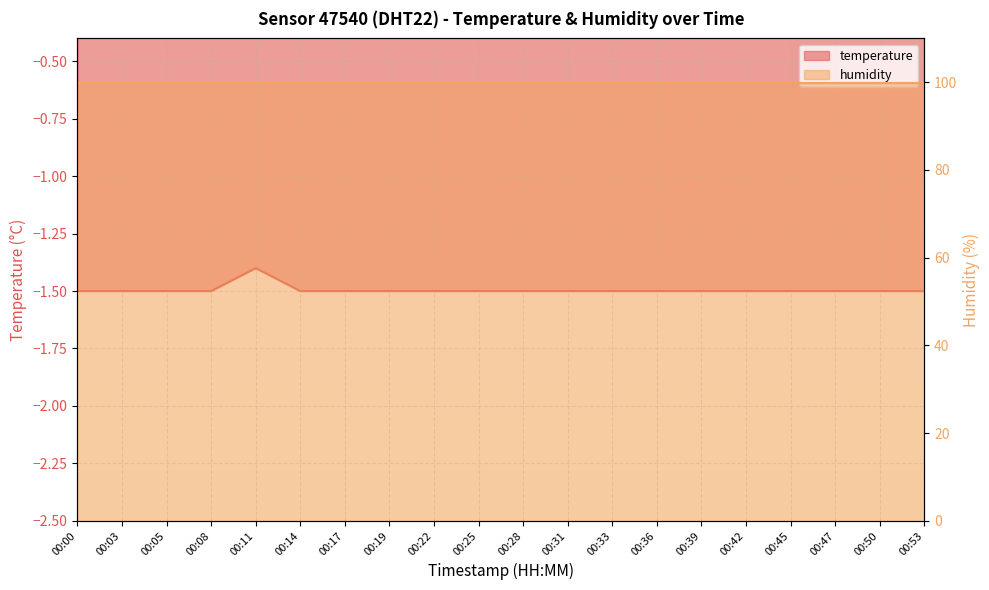

What is the maximum value shown in the chart?

-1.4